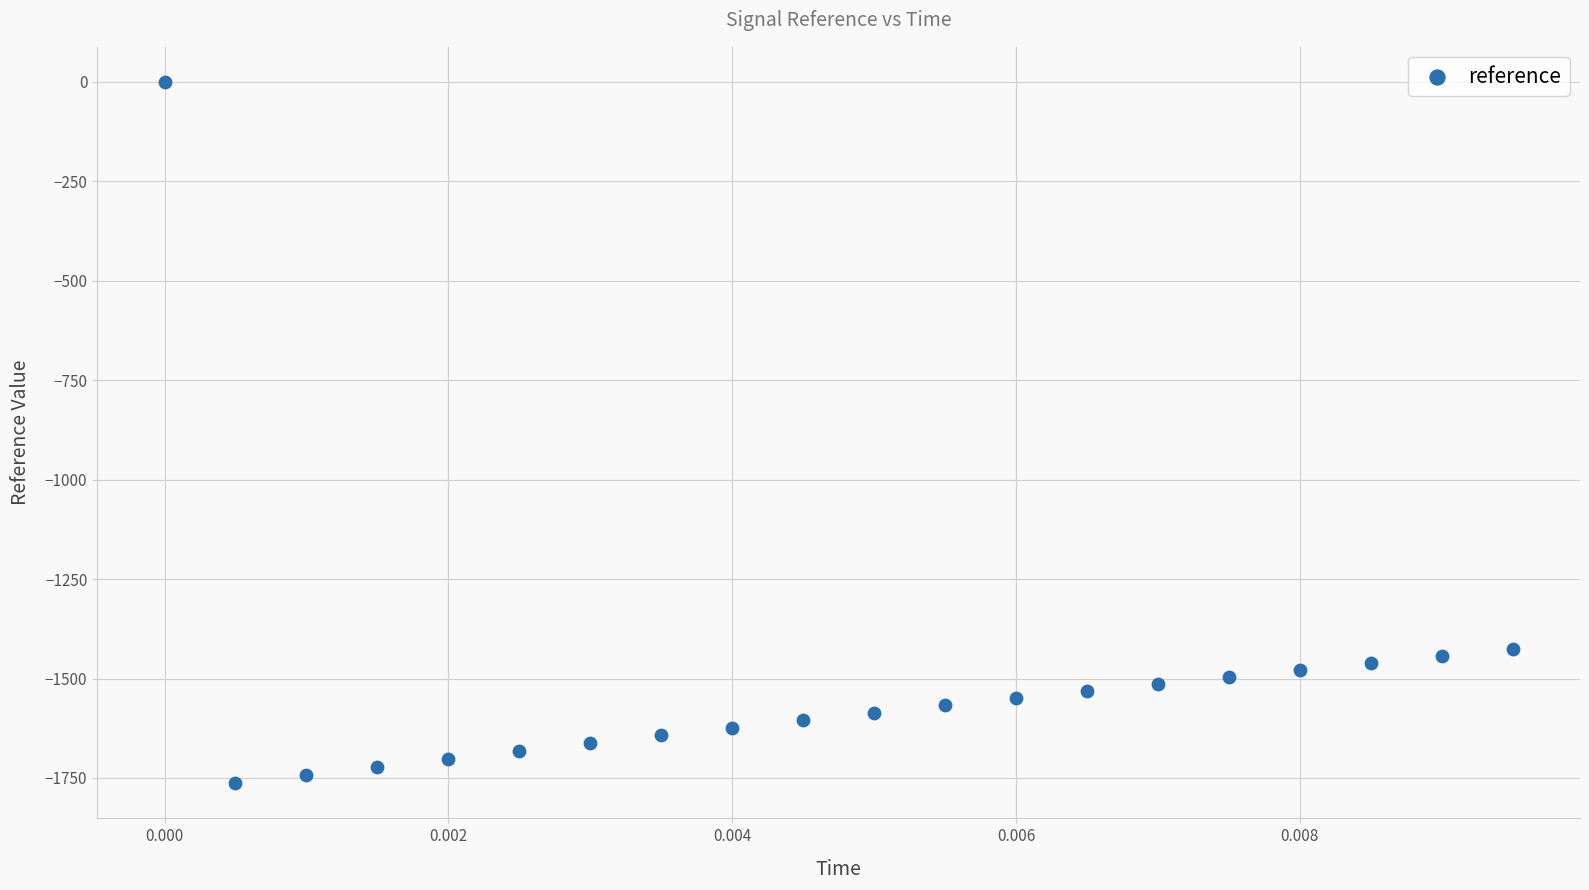

What is the range of Y values (max minus min)?

1763.4